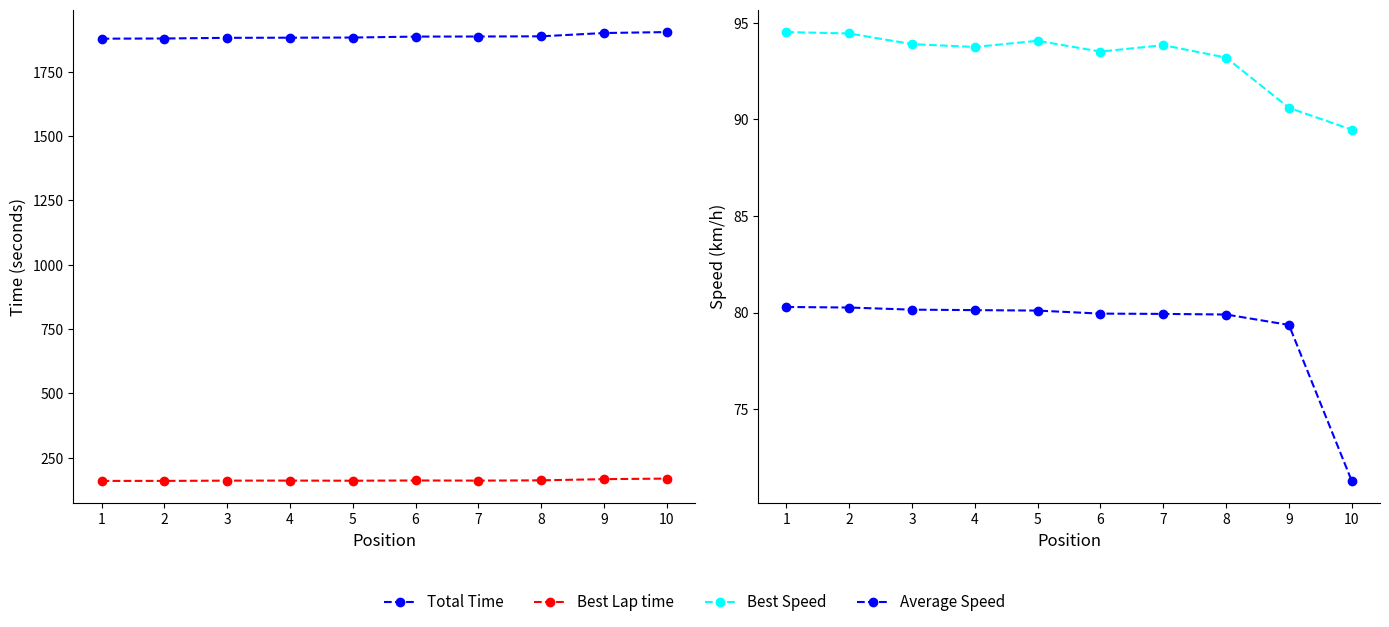

Rank the series at 1 from highest to lowest value.

Total Time, Best Lap time, Best Speed, Average Speed